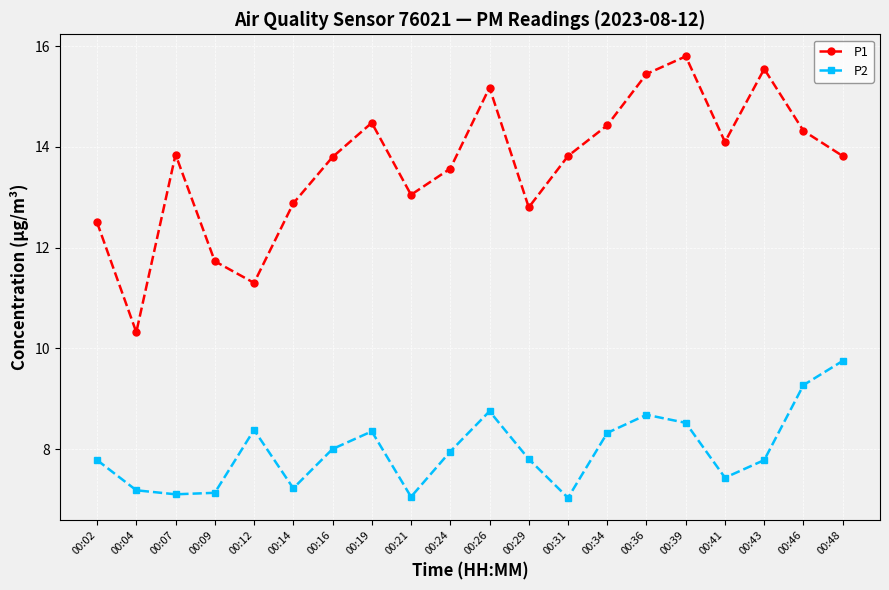

What is the maximum value for P1?

15.8